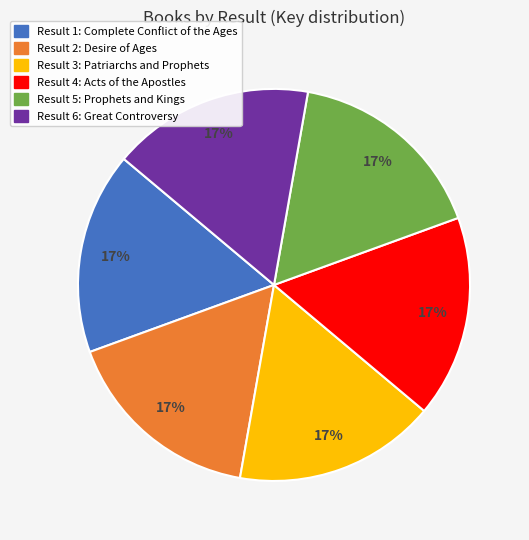

Is there a majority slice in this chart?

No